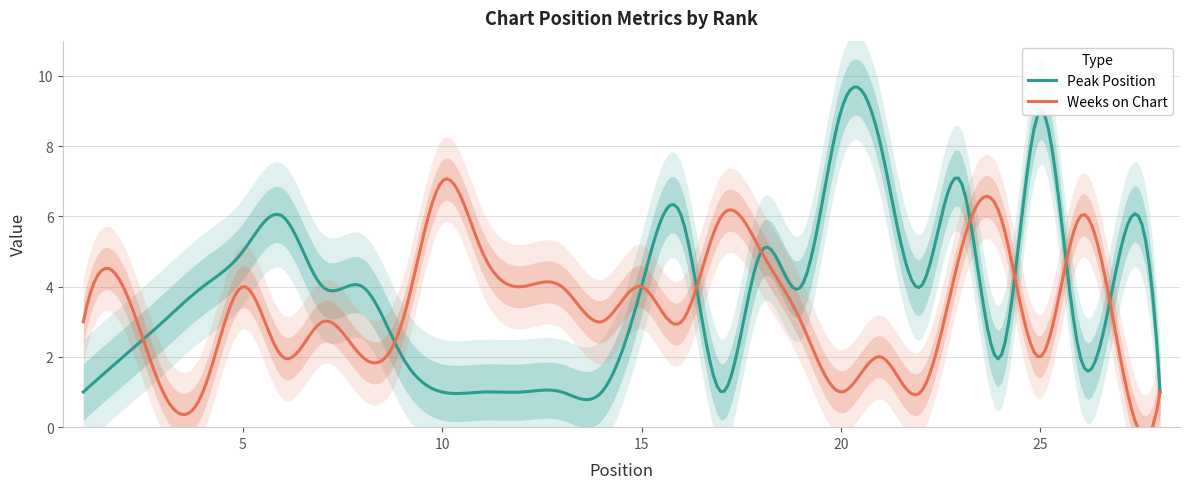

What is the difference between the highest and lowest values at 13?

3